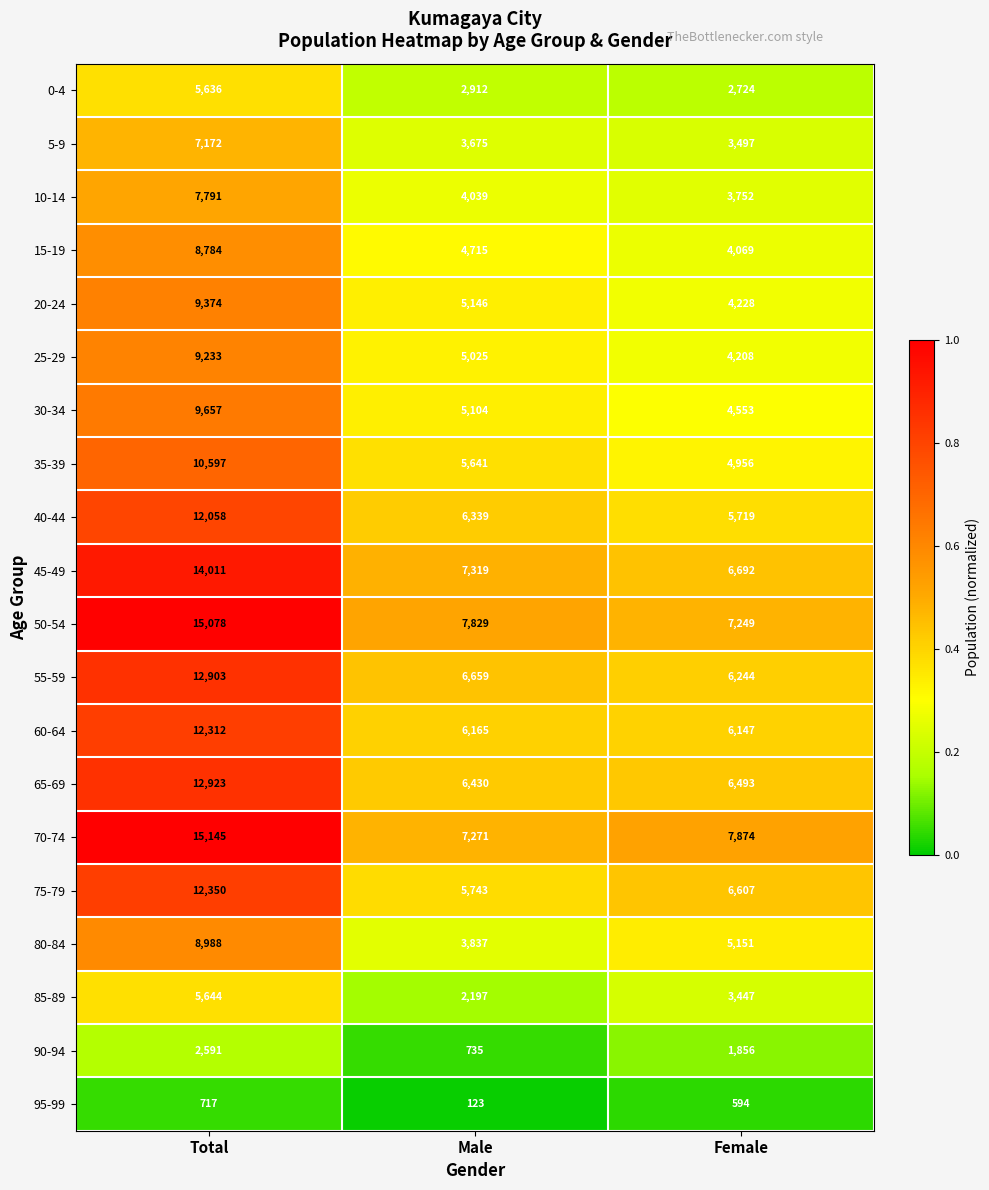

What is the total value across all series at Total?

192964